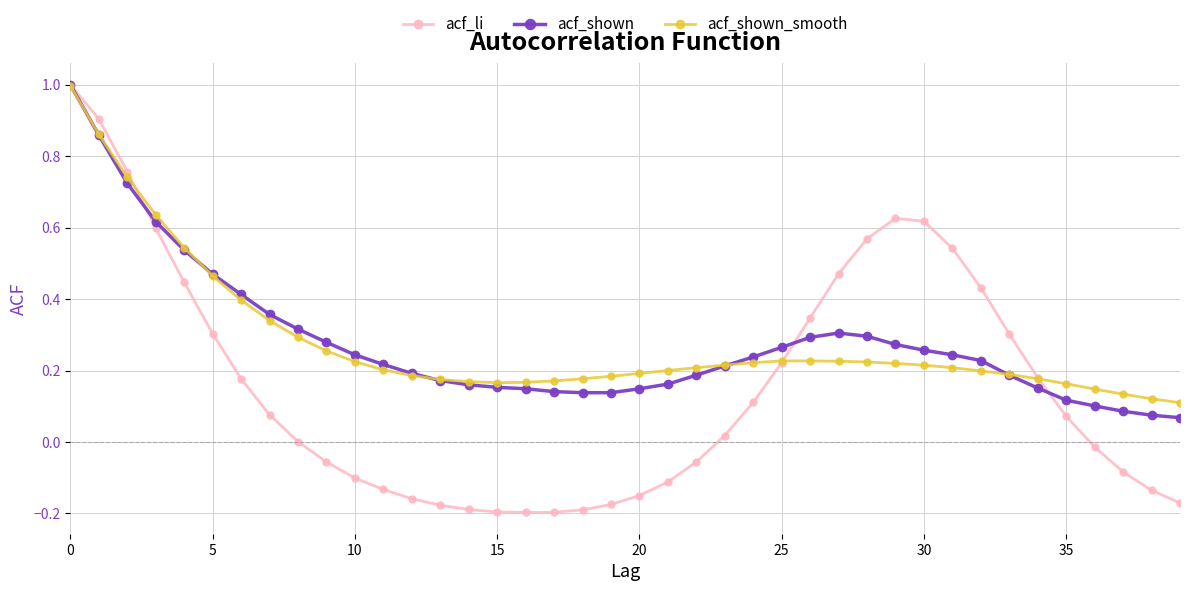

What is the maximum value for acf_shown?

1.0